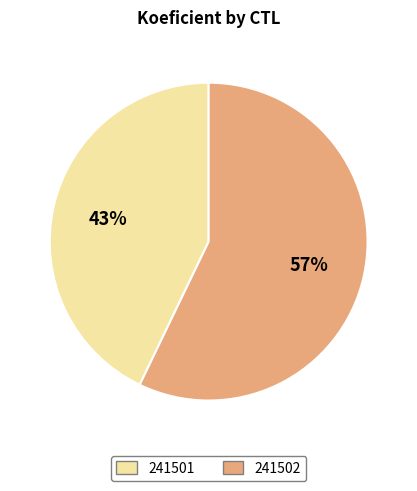

To the nearest percent, what is the difference between the largest and smallest slice percentages?

14%